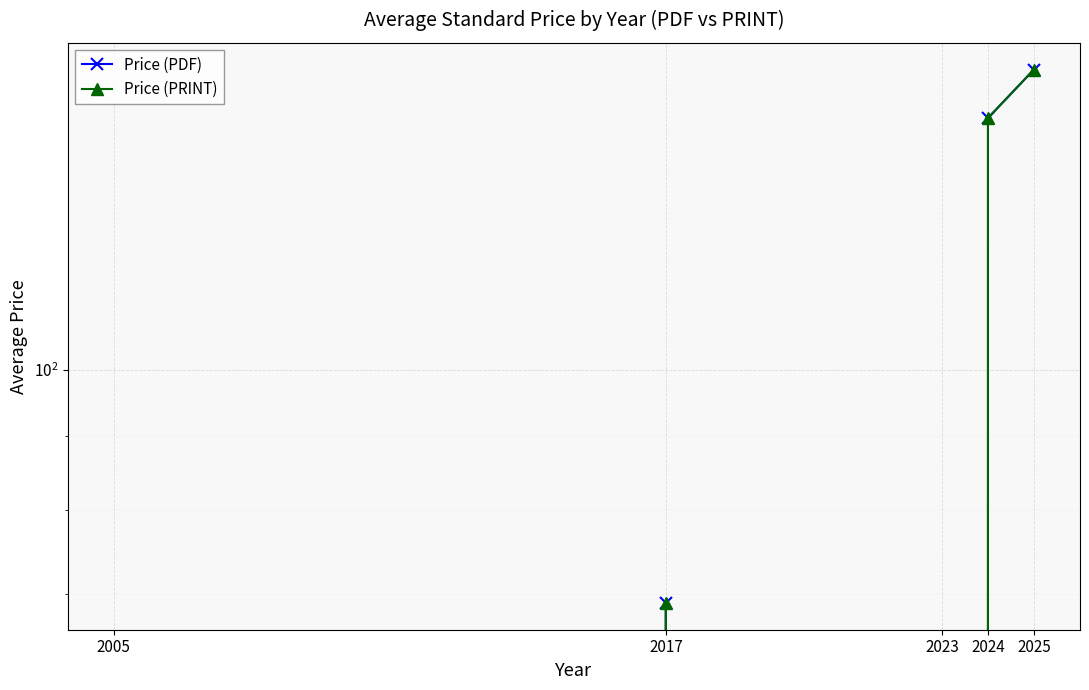

What is the difference between the Price (PRINT) values at 2017 and 2024?

80.1